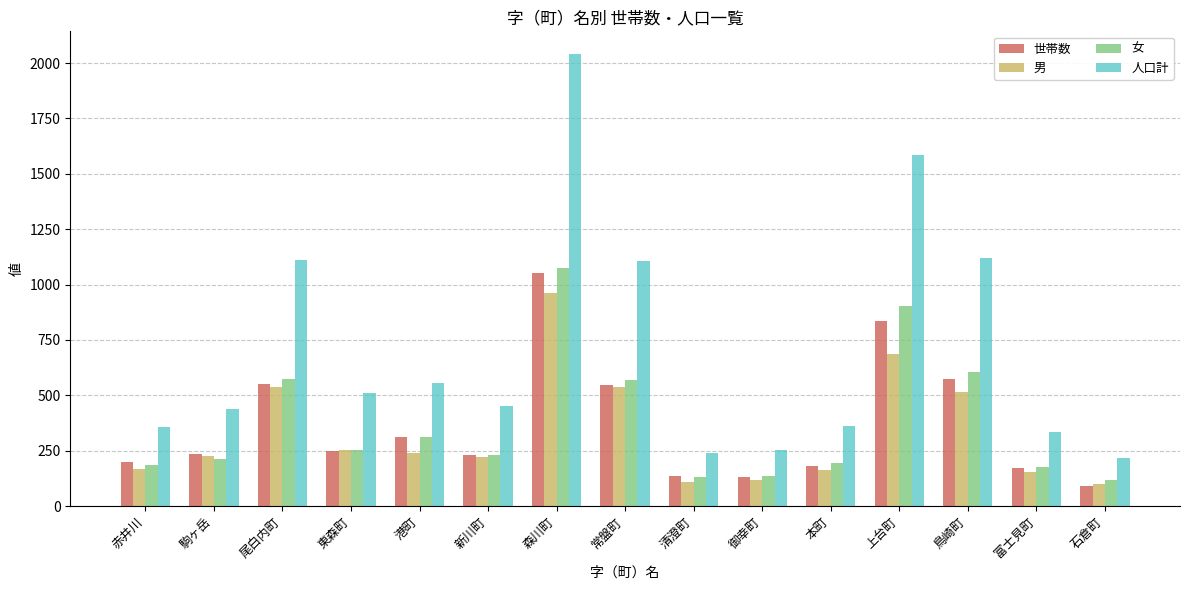

The value of 世帯数 at 港町 is 550. True or false?

False